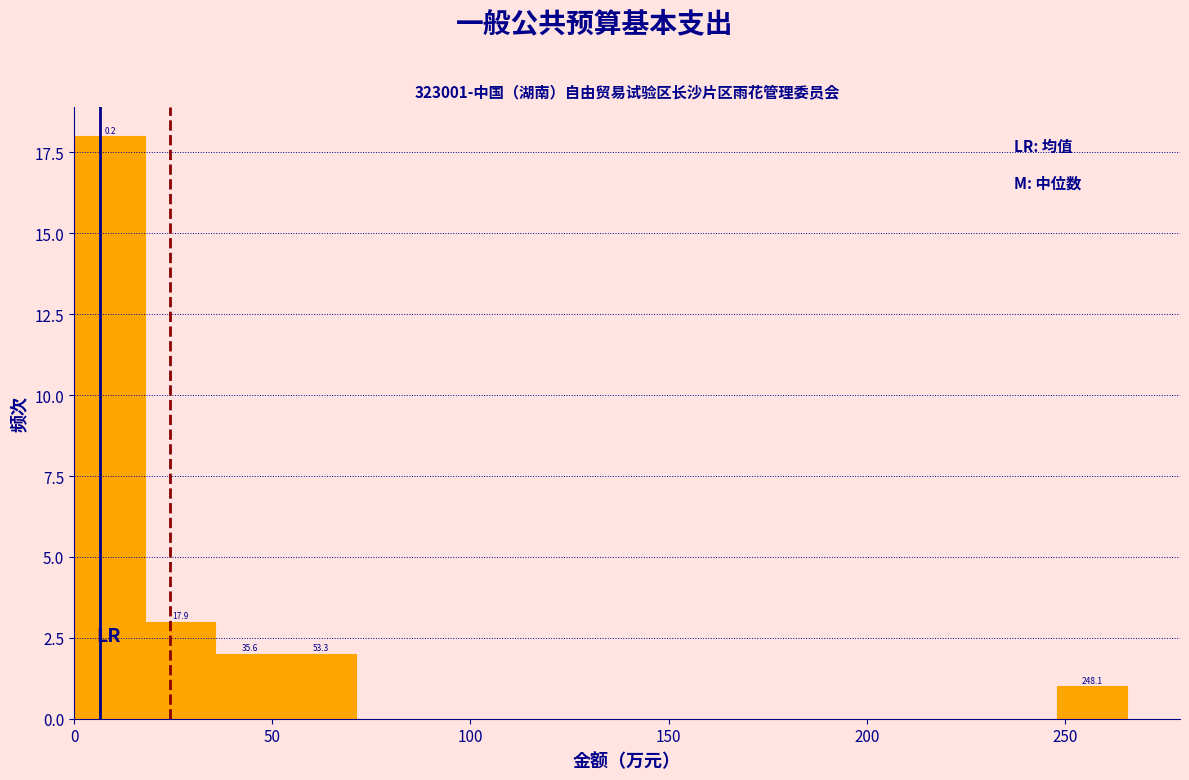

Around what value on the x-axis is the tallest bar? Give the approximate position of its centre, as read against the axis.

10